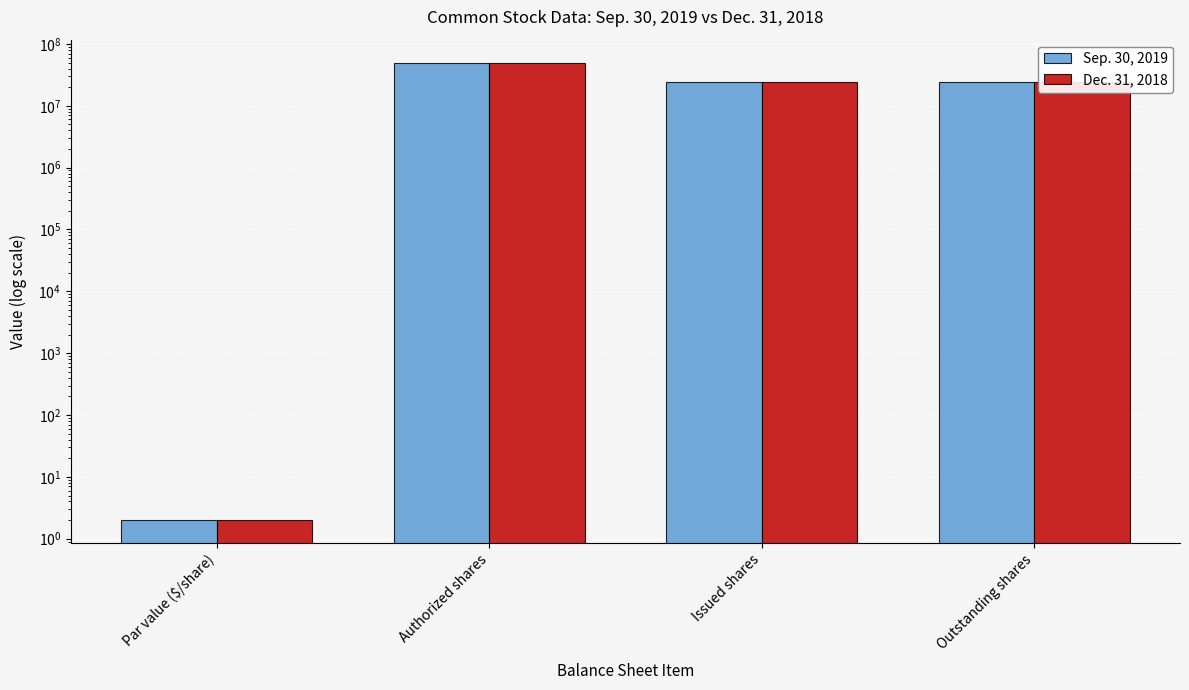

What is the greatest value displayed?

50000000